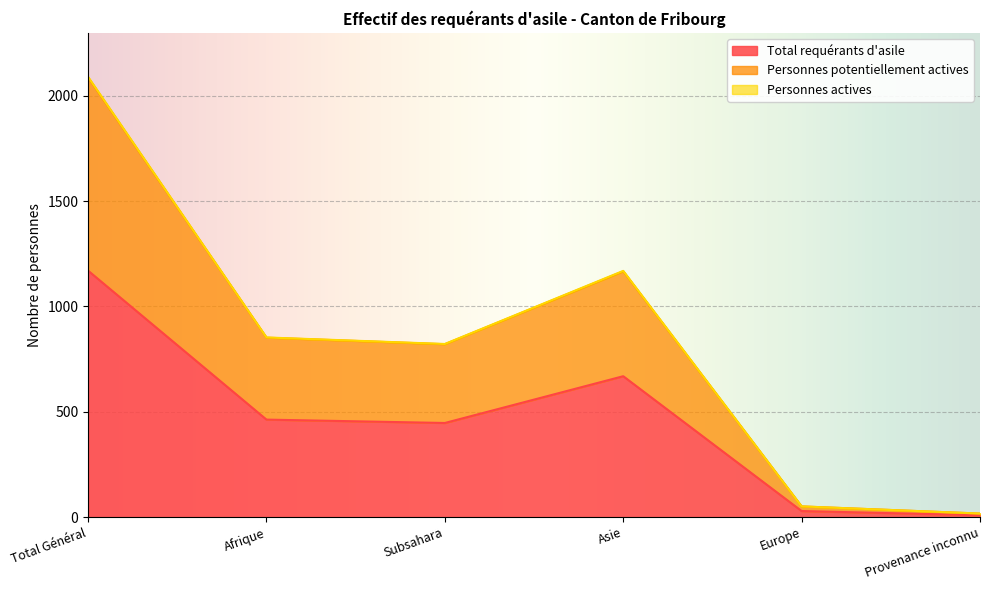

Rank the series by their maximum value, from highest to lowest.

Personnes actives, Personnes potentiellement actives, Total requérants d'asile